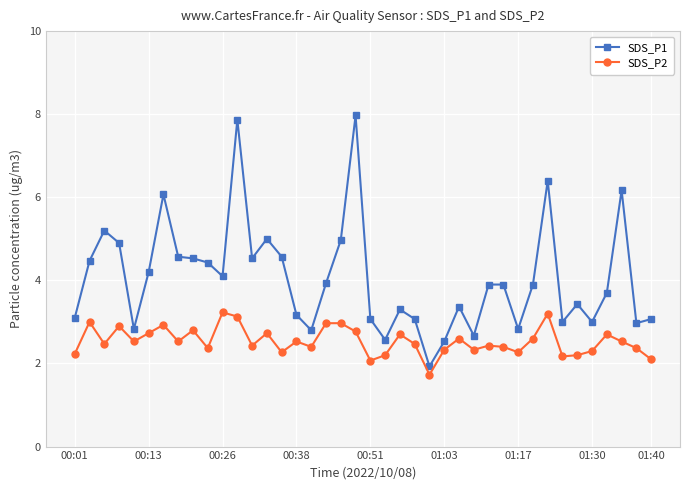

Which series has the widest spread of values?

SDS_P1